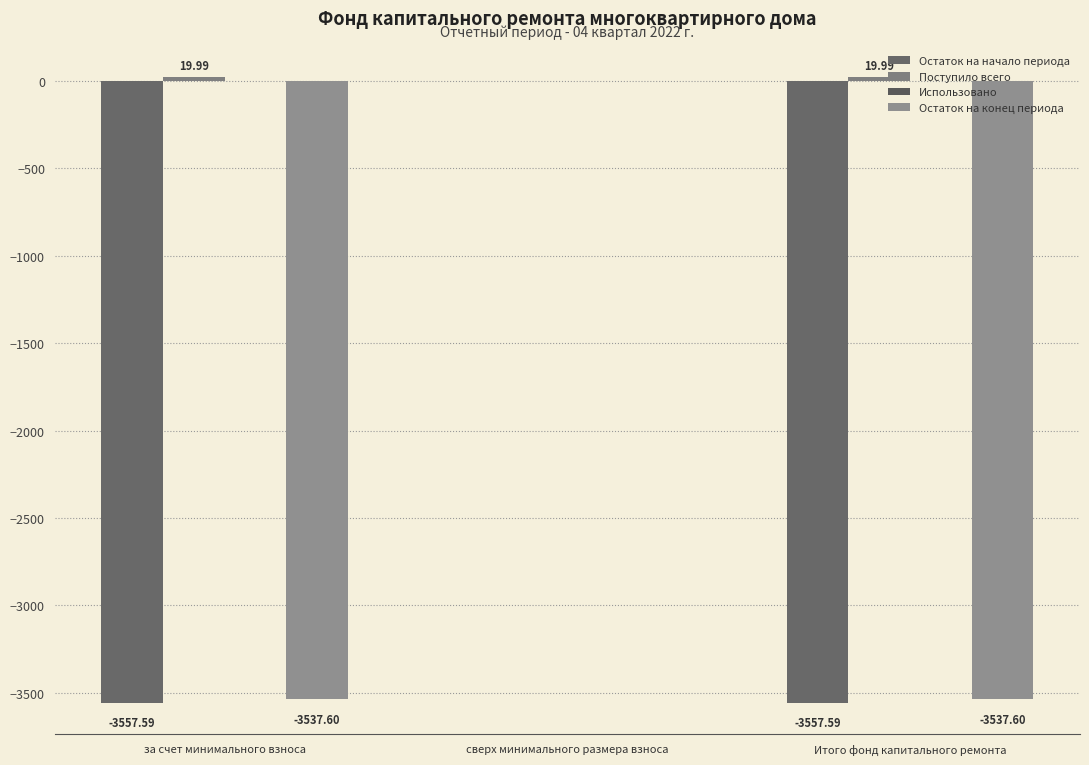

What is the difference between the maximum and minimum values in the Остаток на конец периода series?

3537.6